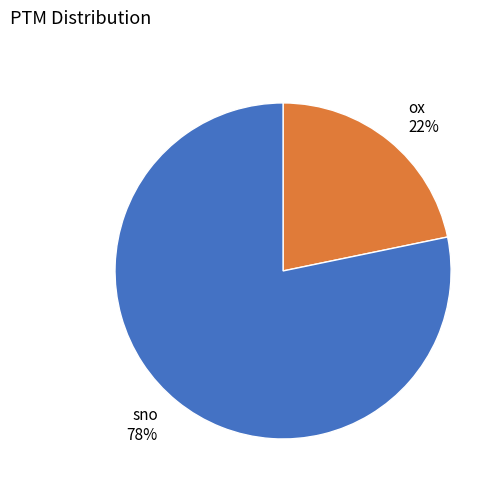

Is the sum of ox 22% and sno 78% greater than half?

Yes